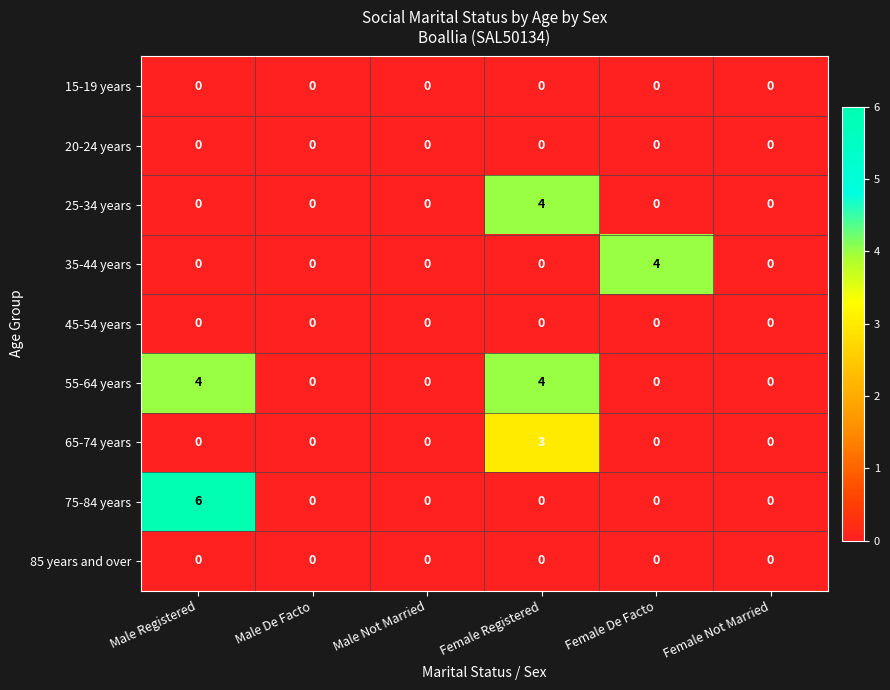

The value of 45-54 years at Male Not Married is 0. True or false?

True